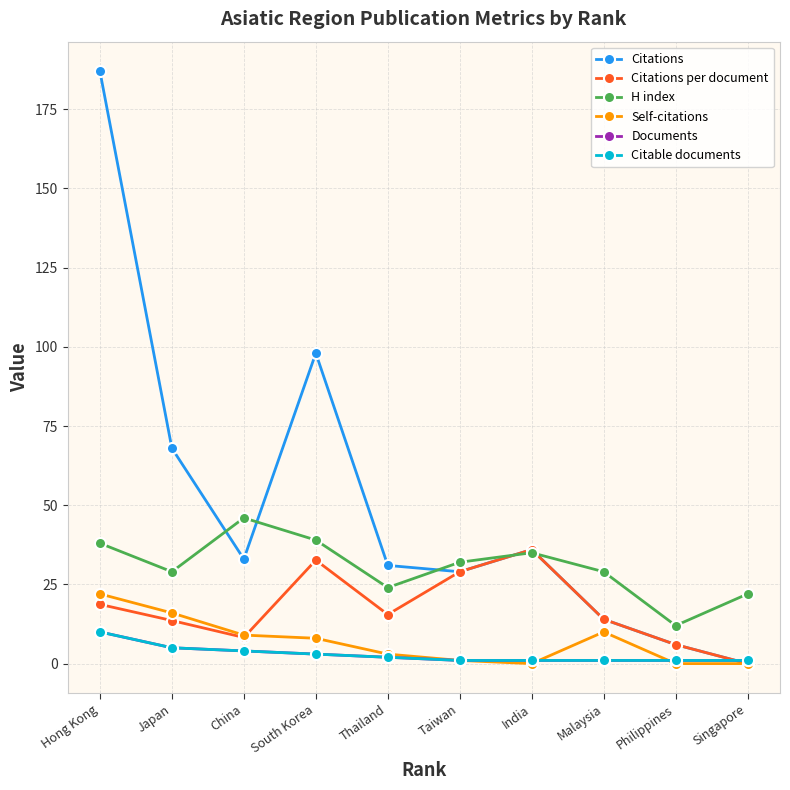

Is this an area chart (filled region under the line)?

No